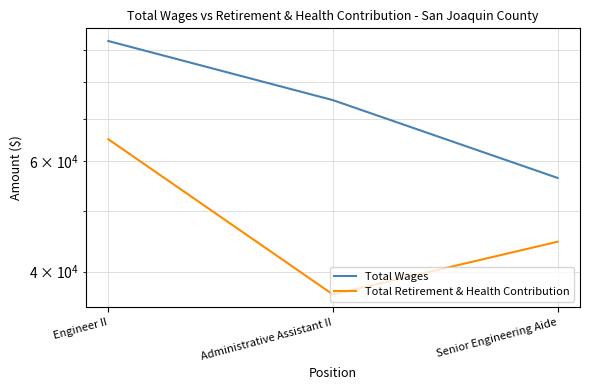

What is the value of the Total Wages point at the 2nd from the left?

74922